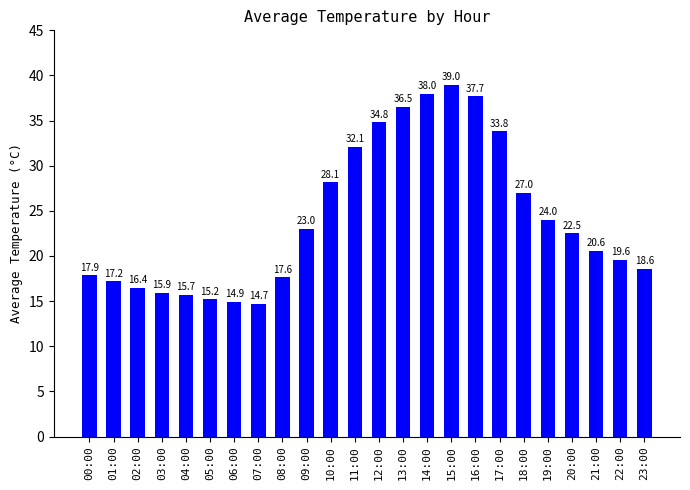

The value at 06:00 is 22.2. True or false?

False